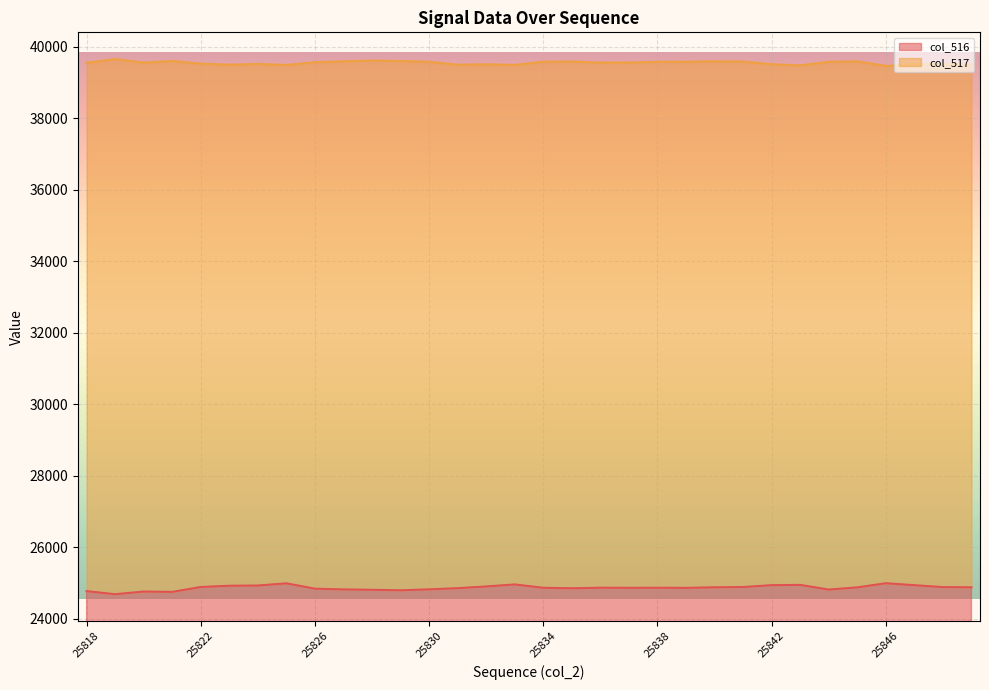

Is the value of col_516 at 25839 greater than the value of col_517 at 25828?

No